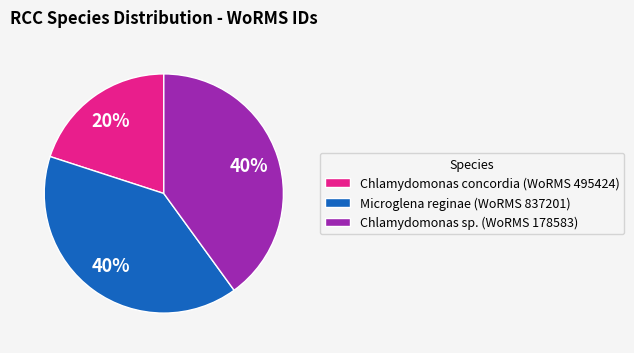

Does any single category account for the majority?

No